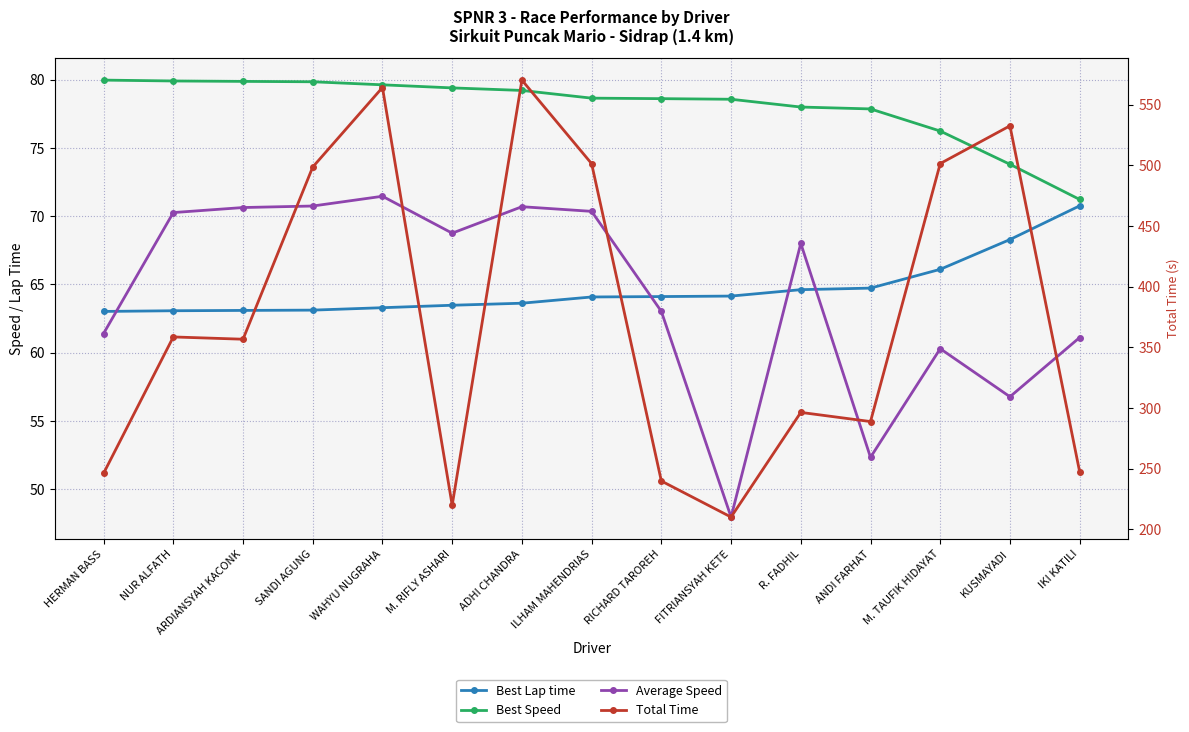

Does the chart have visible grid lines?

Yes